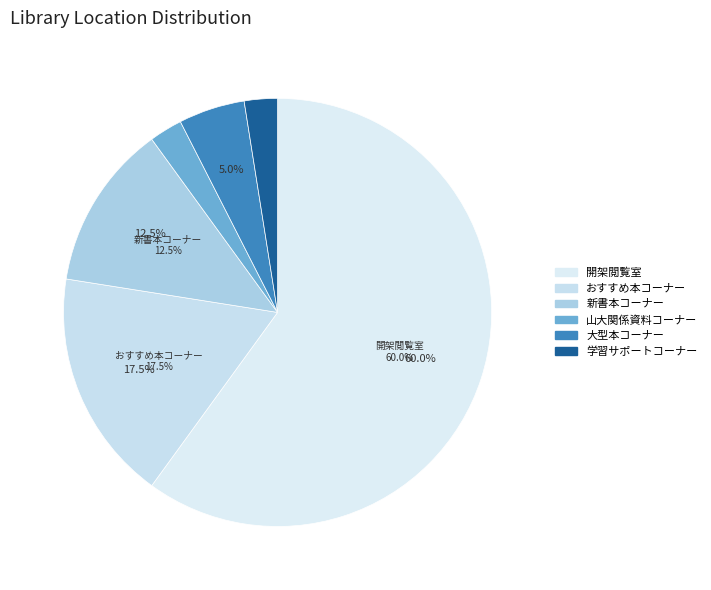

What percentage is the 小白川図書館おすすめ本コーナー slice, to the nearest percent?

18%